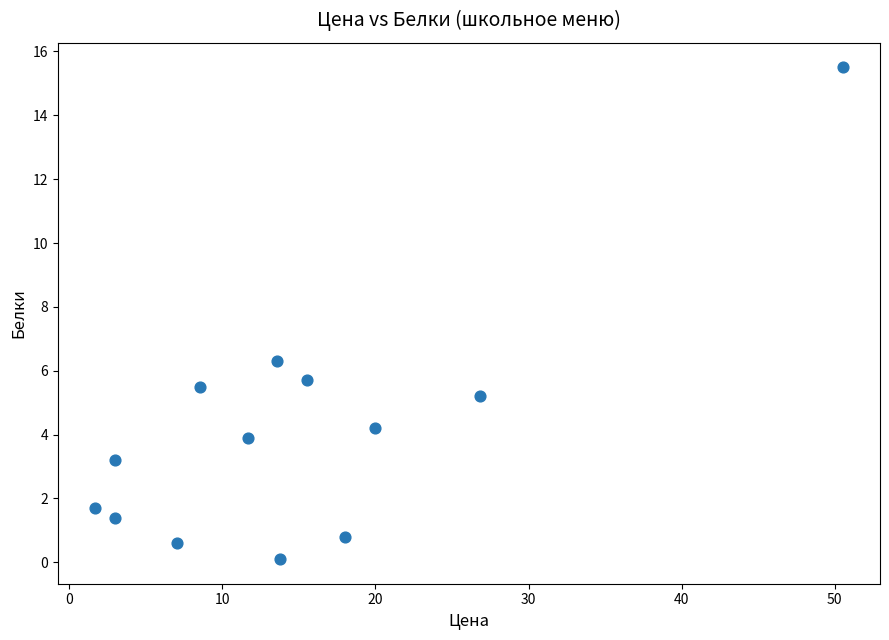

What is the range of X values (max minus min)?

48.8